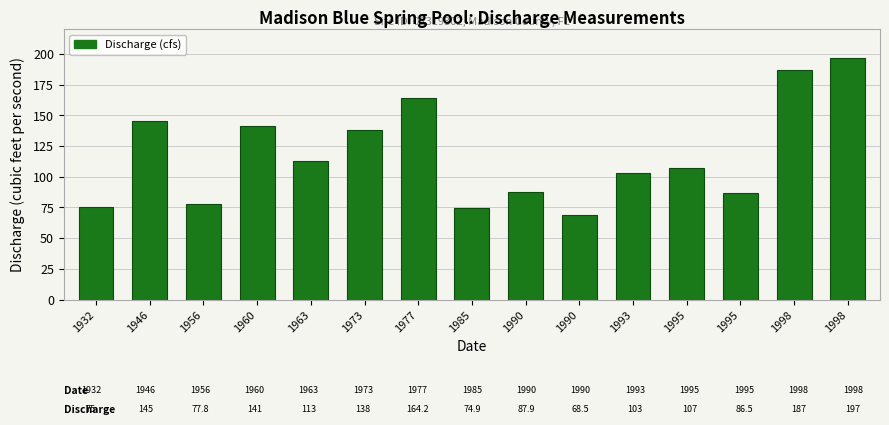

How many bars are there in total?

15